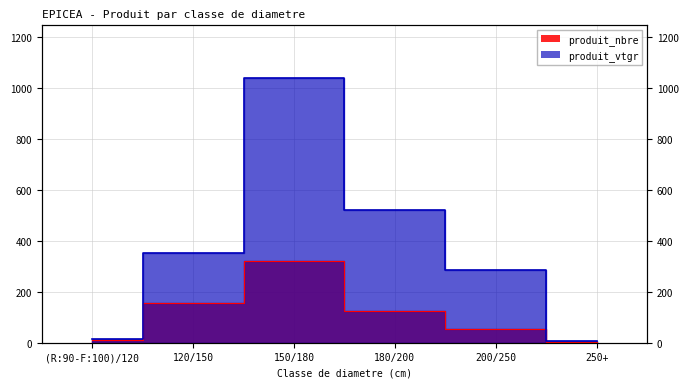

How many lines are shown in the chart?

2